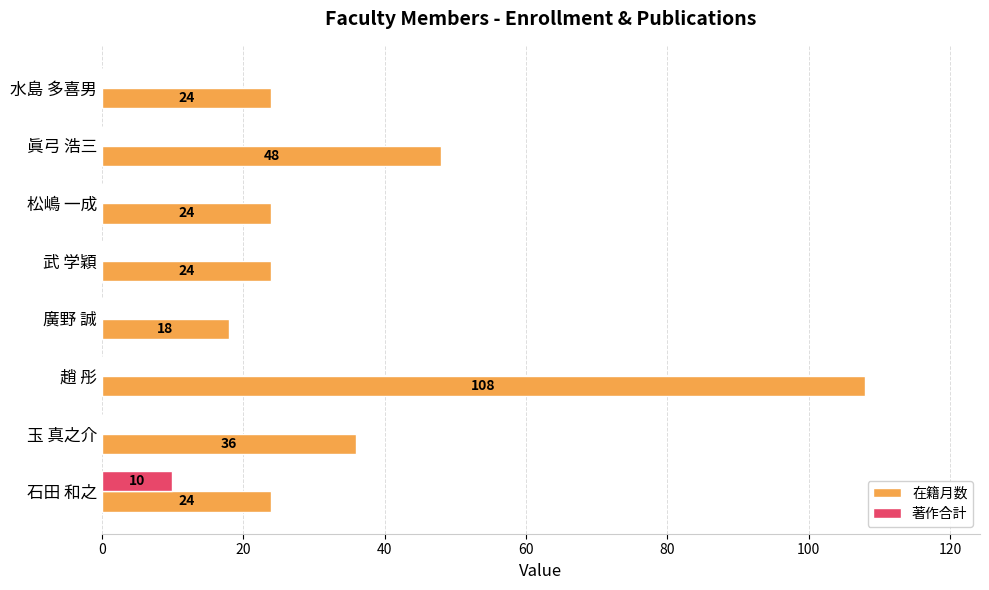

At which label does 在籍月数 reach its peak?

趙 彤